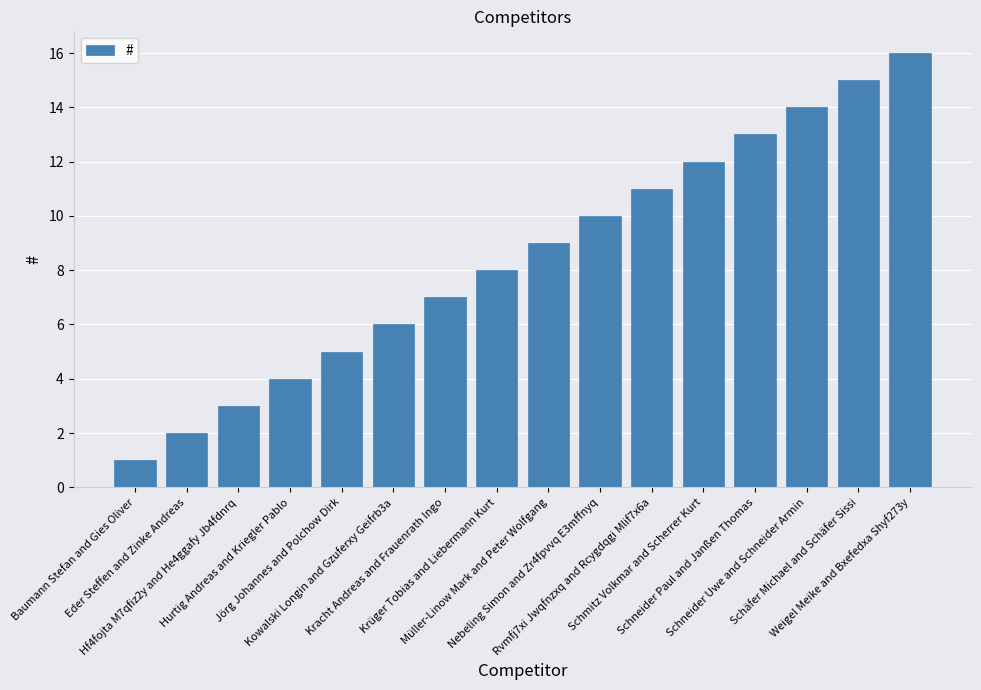

True or false: the data shows 7 at Schneider Paul and Janßen Thomas.

False